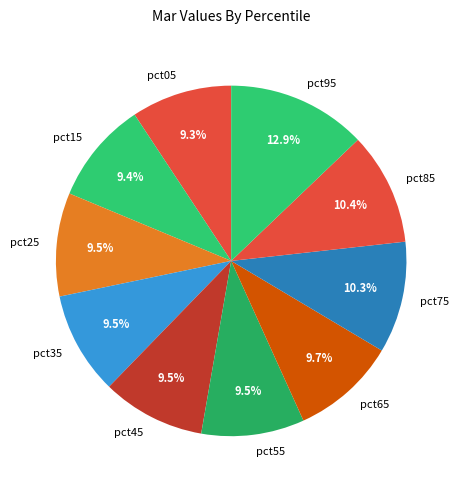

What portion of the pie excludes pct35?

90.5%